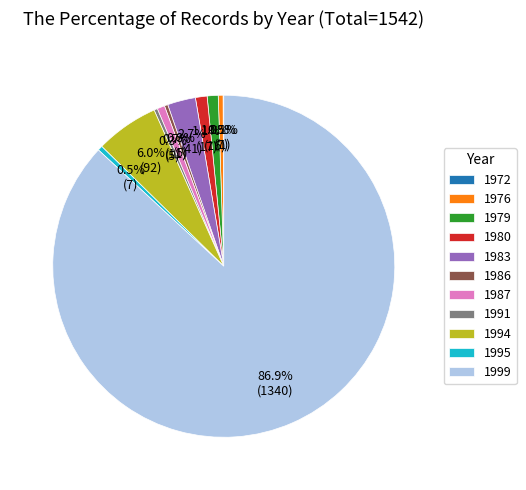

What is the largest slice in the pie chart?

1999